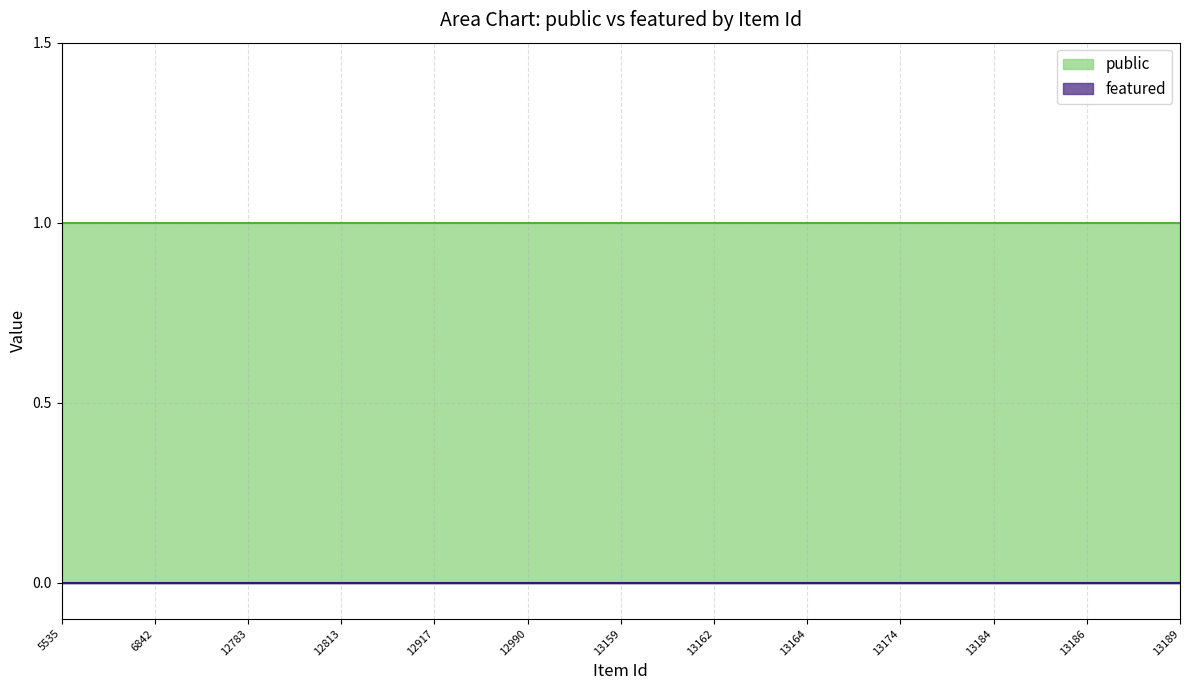

What is the spread (max minus min) of values at 13189?

1